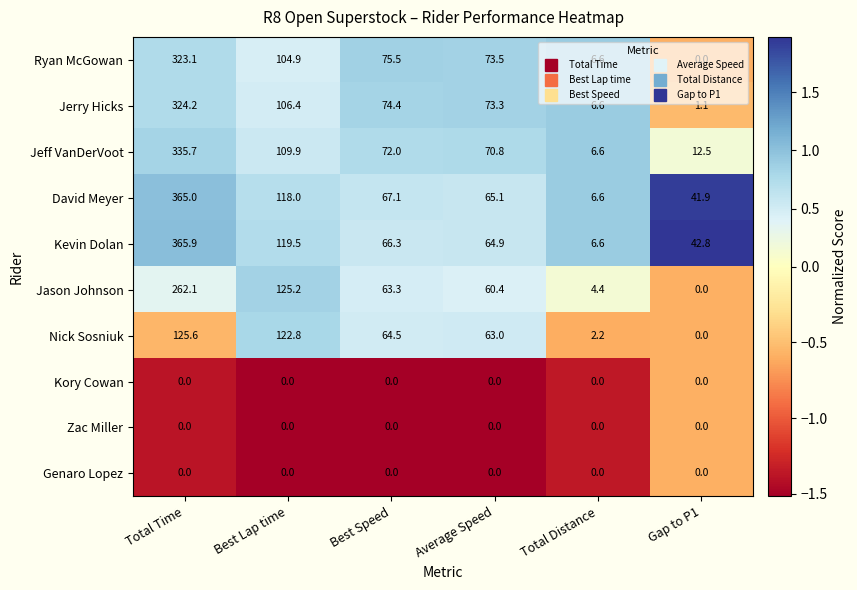

Read the Ryan McGowan value at Best Speed.

75.5